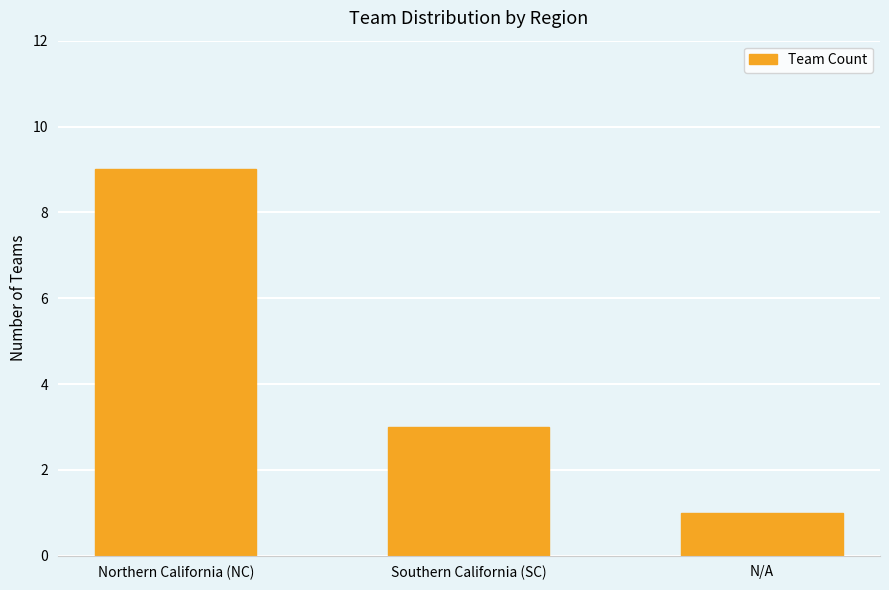

List the labels in order of value, smallest first.

N/A, Southern California (SC), Northern California (NC)